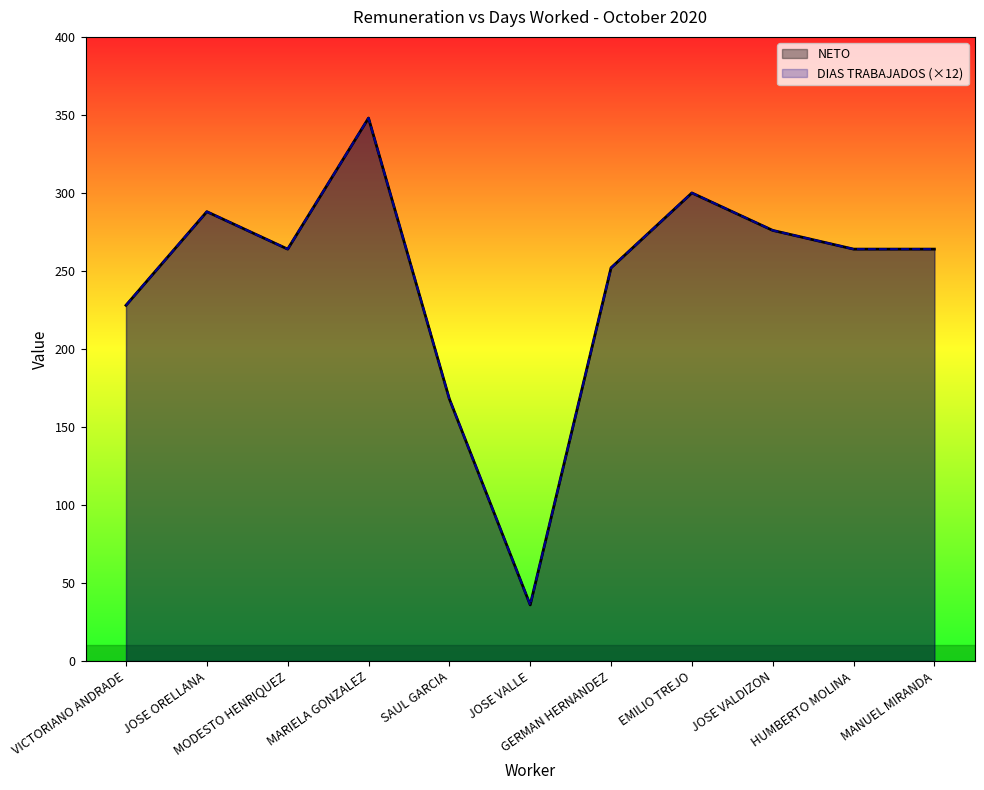

At which label is DIAS TRABAJADOS closest to 192?

SAUL GARCIA